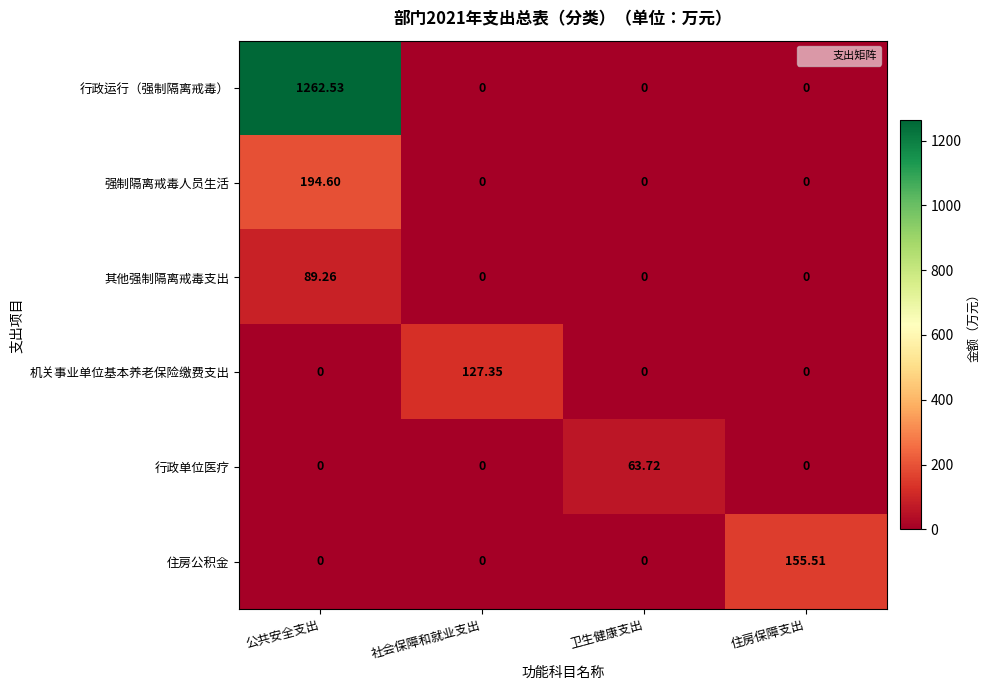

List the series in order of their peak value, highest first.

行政运行（强制隔离戒毒）, 强制隔离戒毒人员生活, 住房公积金, 机关事业单位基本养老保险缴费支出, 其他强制隔离戒毒支出, 行政单位医疗